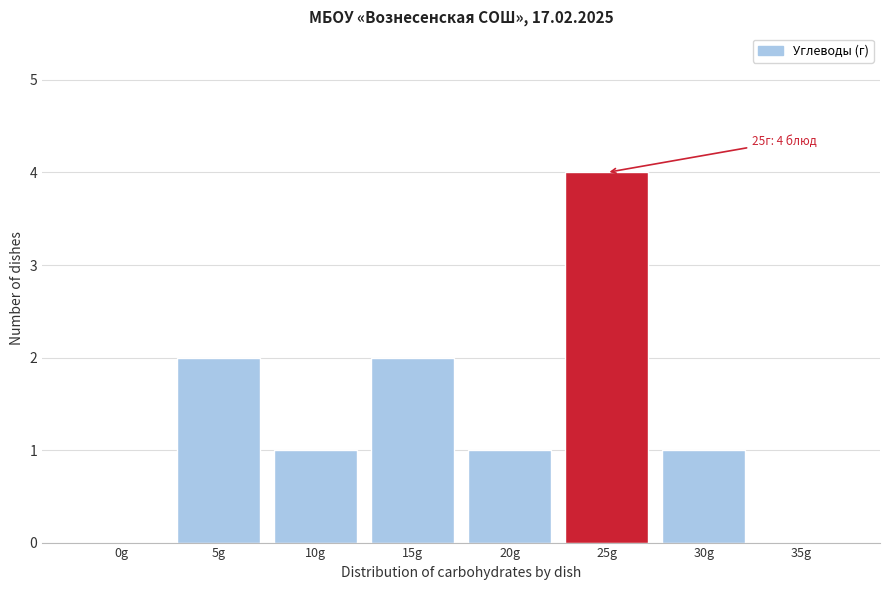

Reading left to right, extract all data points from this chart.

0g=0	5g=2	10g=1	15g=2	20g=1	25g=4	30g=1	35g=0